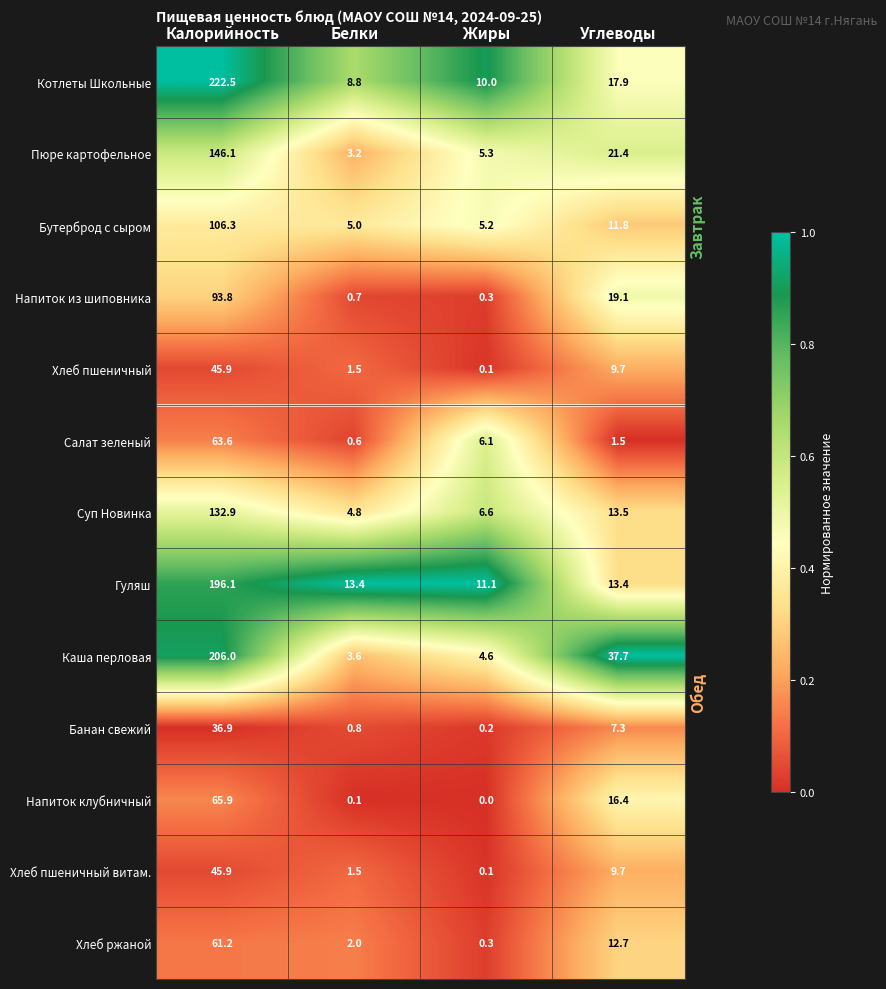

What is the total value across all series at Калорийность?

1423.1